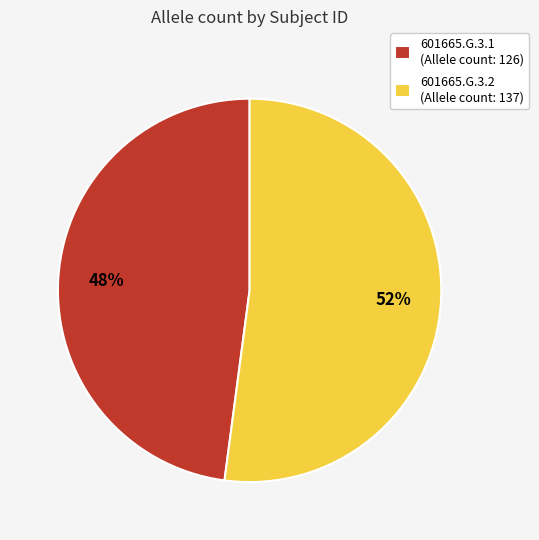

Rank the categories by value from lowest to highest.

601665.G.3.1, 601665.G.3.2